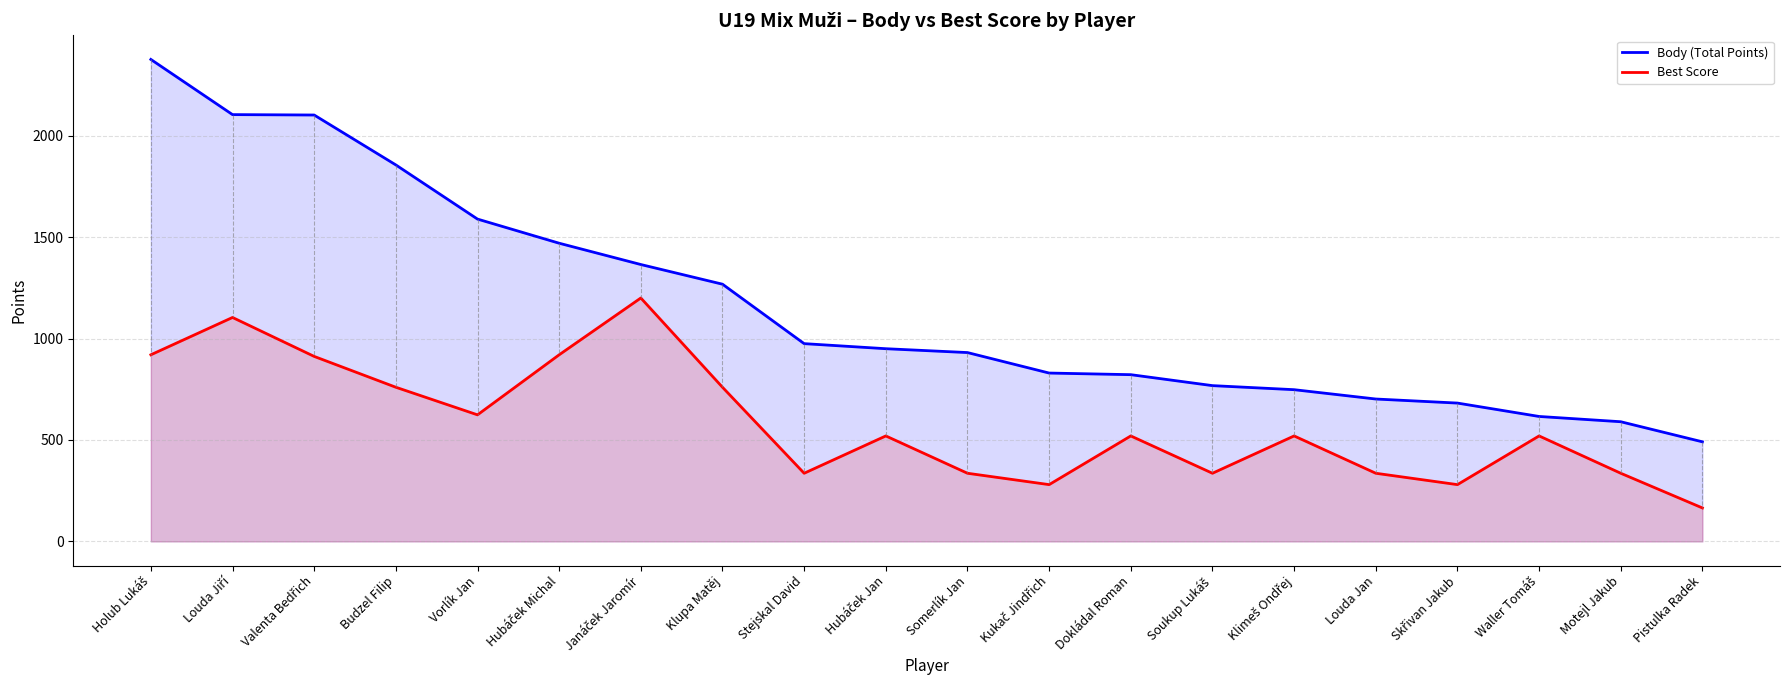

At how many categories does at least one series exceed 330?

20